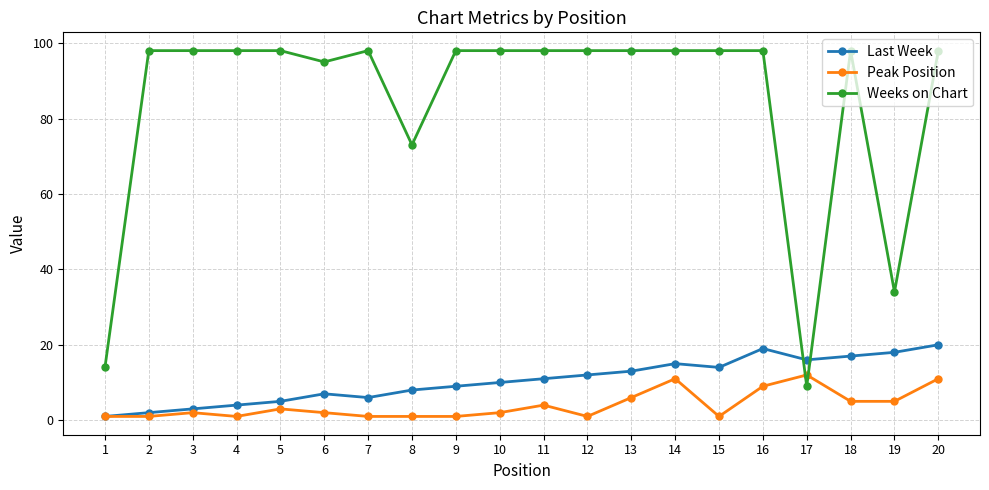

What is the sum of all Peak Position values?

80